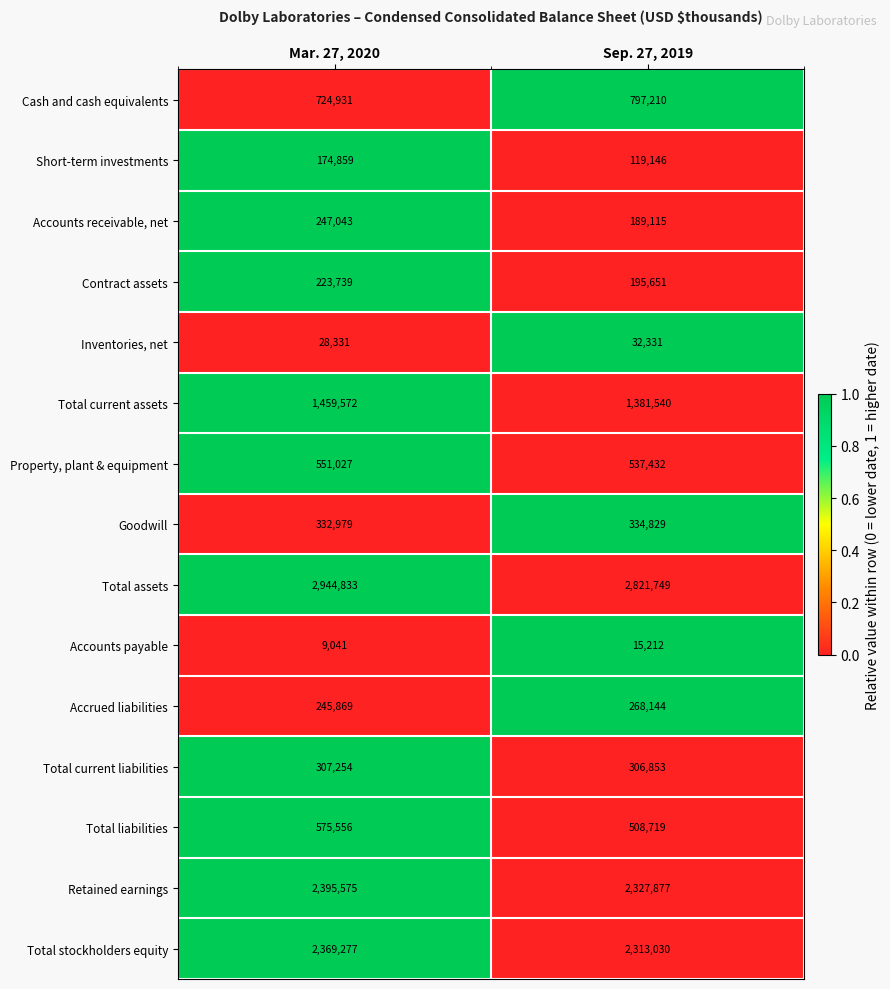

What is the sum of all Total stockholders equity values?

4682307